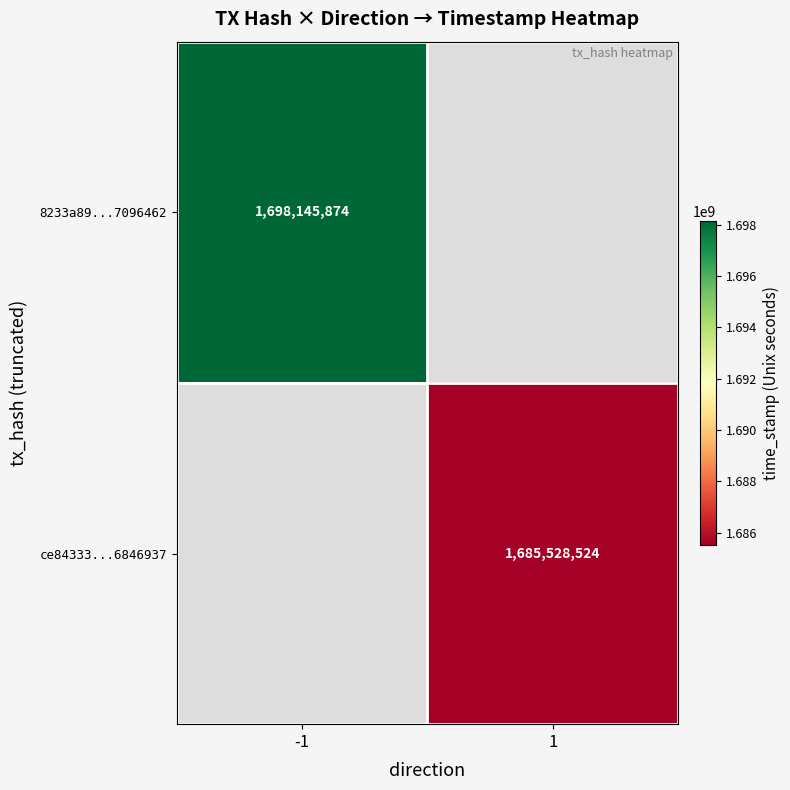

True or false: ce84333...6846937 has a value of 1685528524 at 1.

True